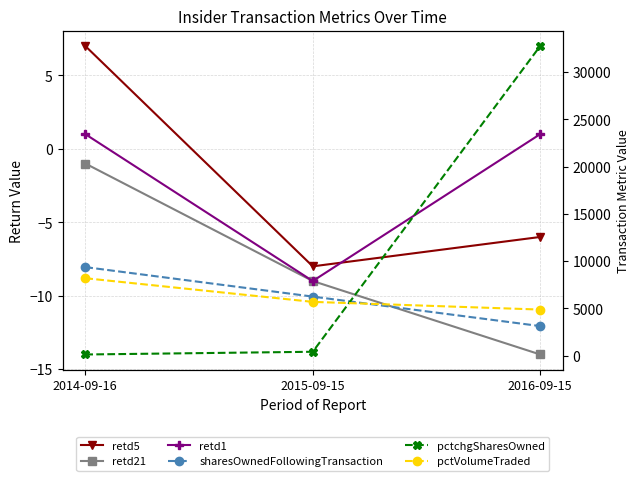

How many data points does each series have?

3